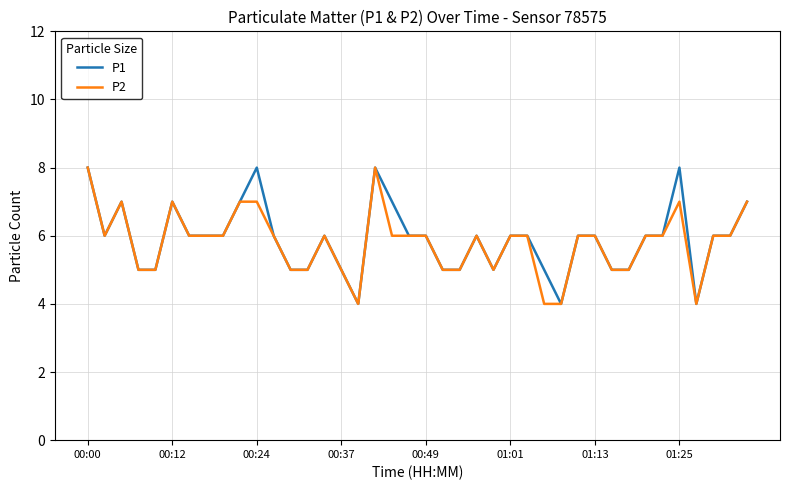

What is the lowest value of the P2 series?

4